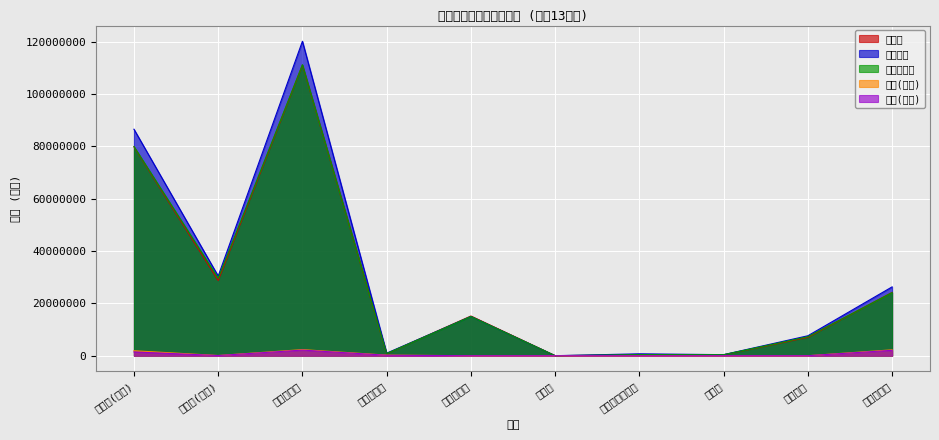

In 収入済税額, how many points are higher than both neighbors (excluding endpoints)?

3